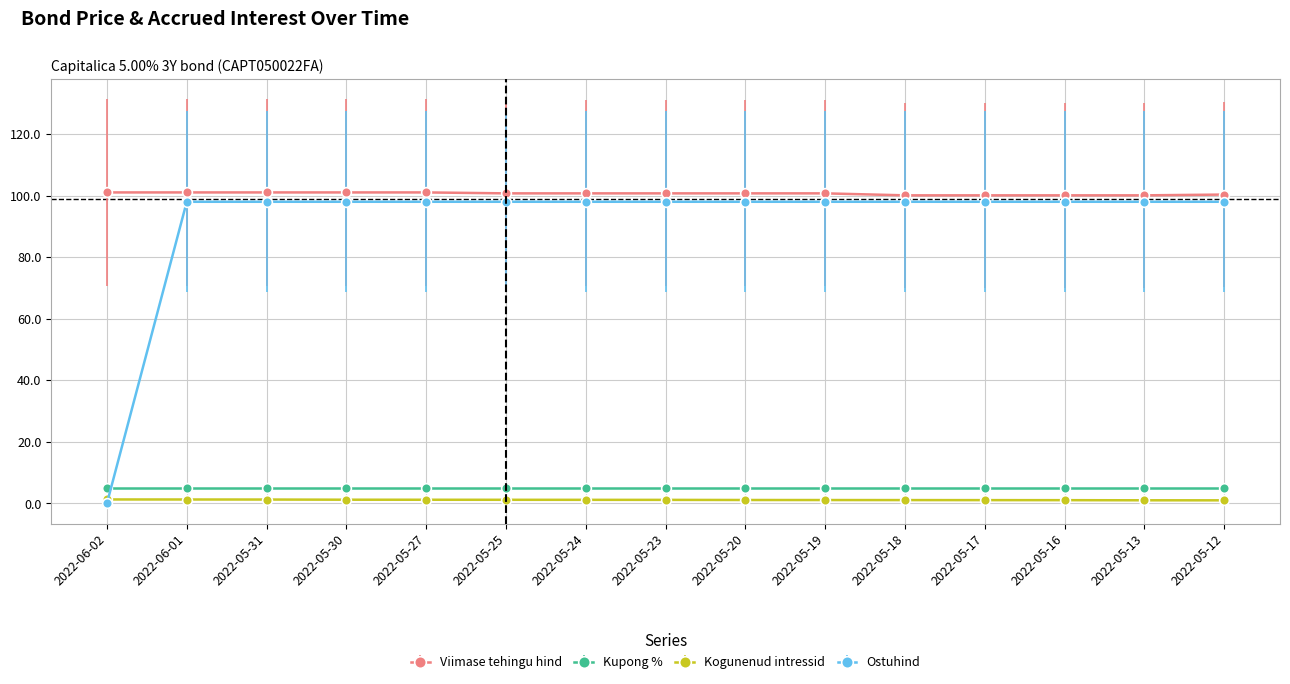

Count the number of categories in the chart.

15